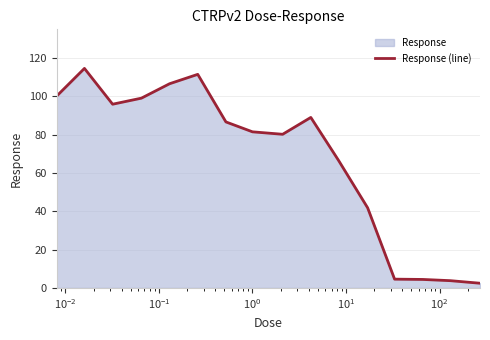

What is the difference between the maximum and minimum values?

112.2